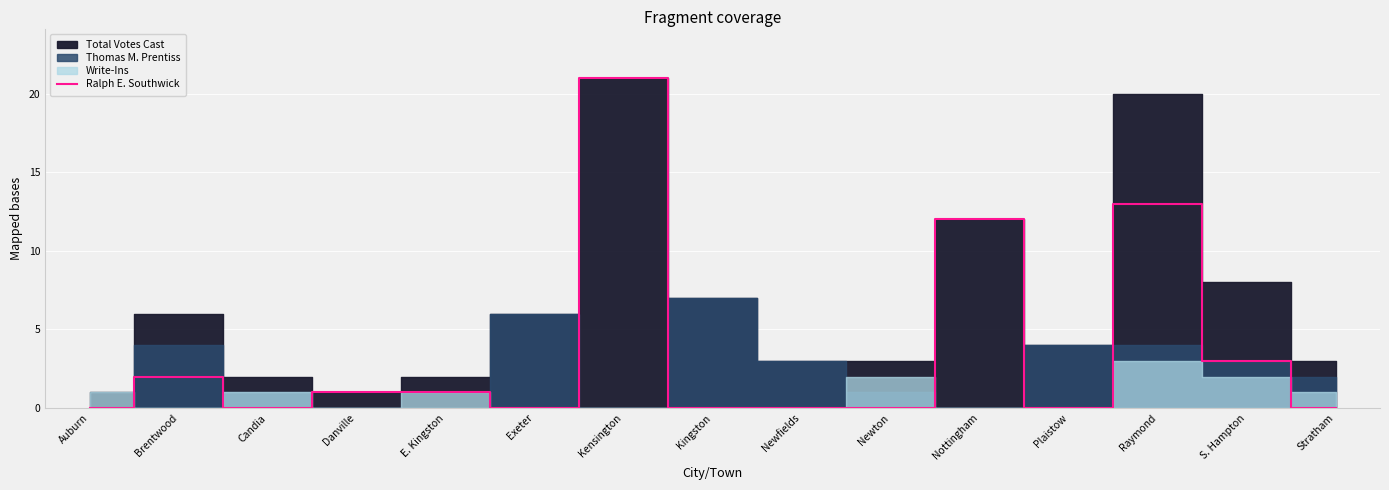

Does the chart display data point markers on the line(s)?

No